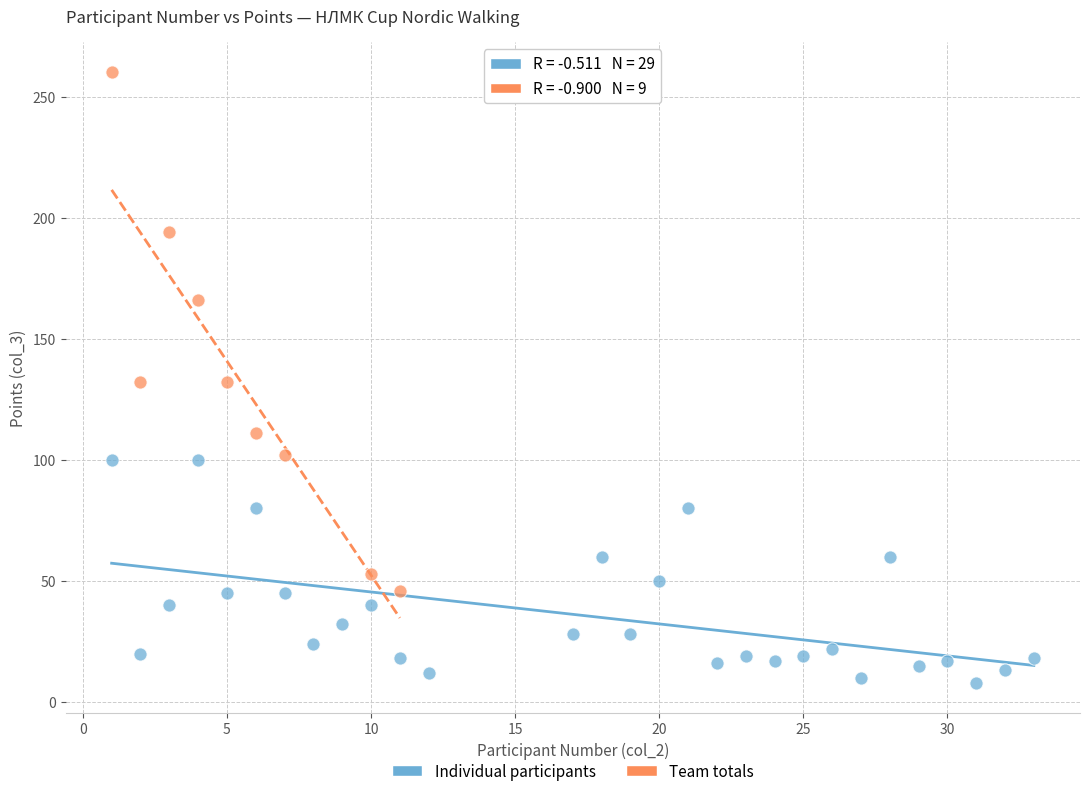

Which series reaches the minimum Y coordinate?

Individual participants